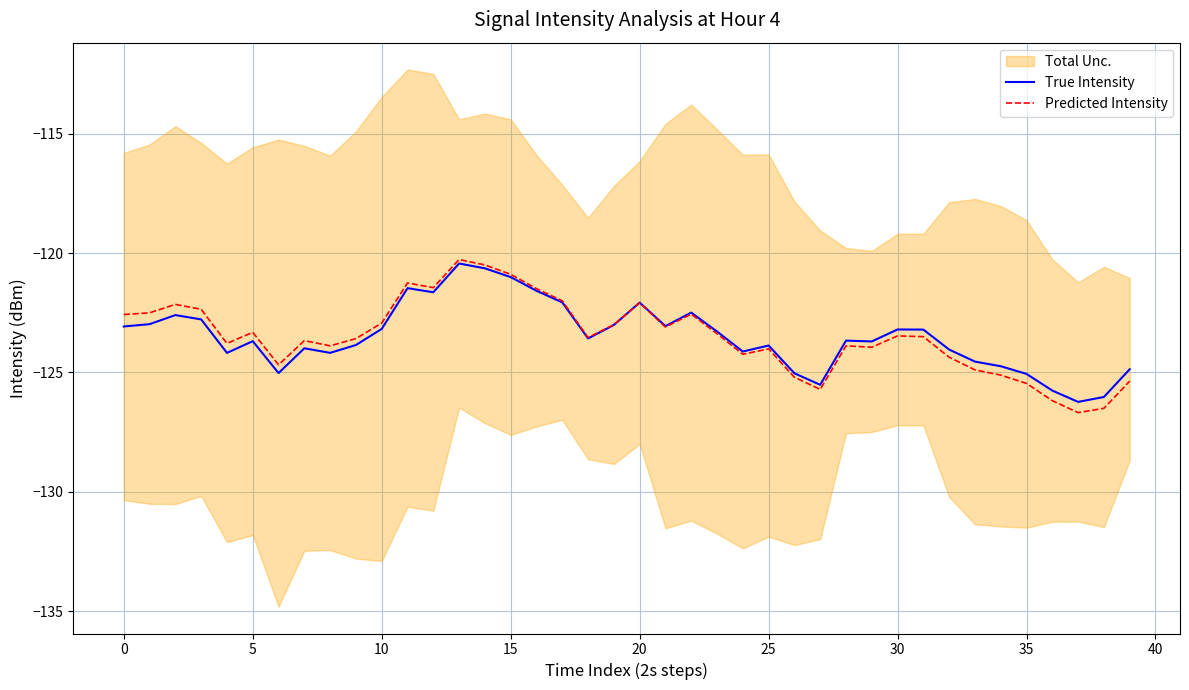

Reading left to right, what are all the values shown in this chart?

True Intensity: -123.1	-123.0	-122.6	-122.8	-124.2	-123.7	-125.0	-124.0	-124.2	-123.9	-123.2	-121.5	-121.6	-120.4	-120.6	-121.0	-121.6	-122.1	-123.6	-123.0	-122.1	-123.1	-122.5	-123.3	-124.1	-123.9	-125.0	-125.5	-123.7	-123.7	-123.2	-123.2	-124.0	-124.5	-124.7	-125.1	-125.8	-126.2	-126.0	-124.9
Predicted Intensity: -122.6	-122.5	-122.2	-122.4	-123.8	-123.3	-124.7	-123.7	-123.9	-123.6	-122.9	-121.3	-121.5	-120.3	-120.5	-120.9	-121.5	-122.0	-123.5	-123.0	-122.1	-123.1	-122.6	-123.4	-124.2	-124.0	-125.2	-125.7	-123.9	-123.9	-123.5	-123.5	-124.4	-124.9	-125.1	-125.5	-126.2	-126.7	-126.5	-125.4